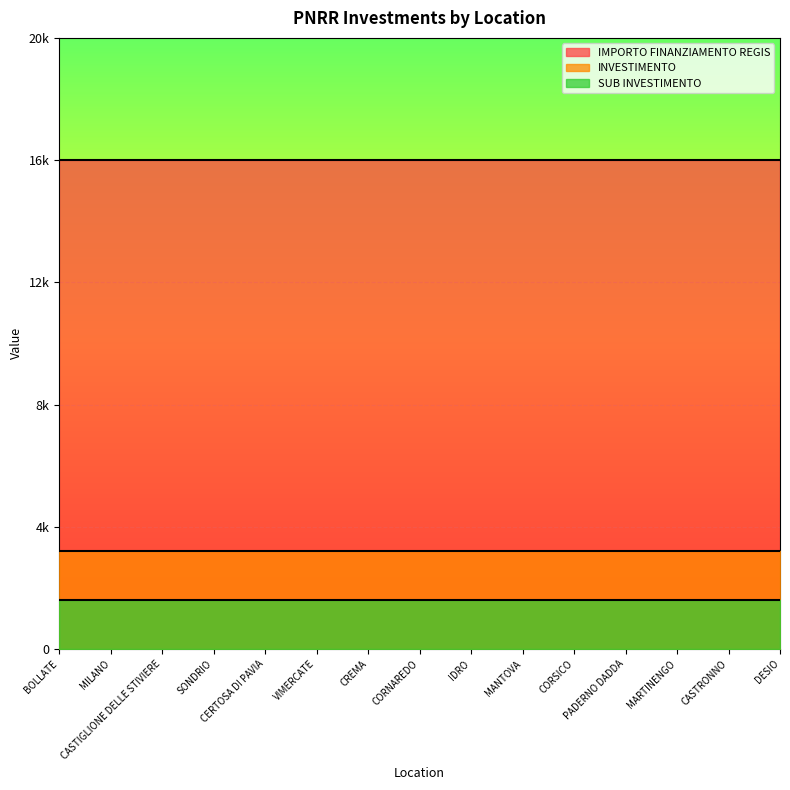

What is the maximum value for INVESTIMENTO?

3.2